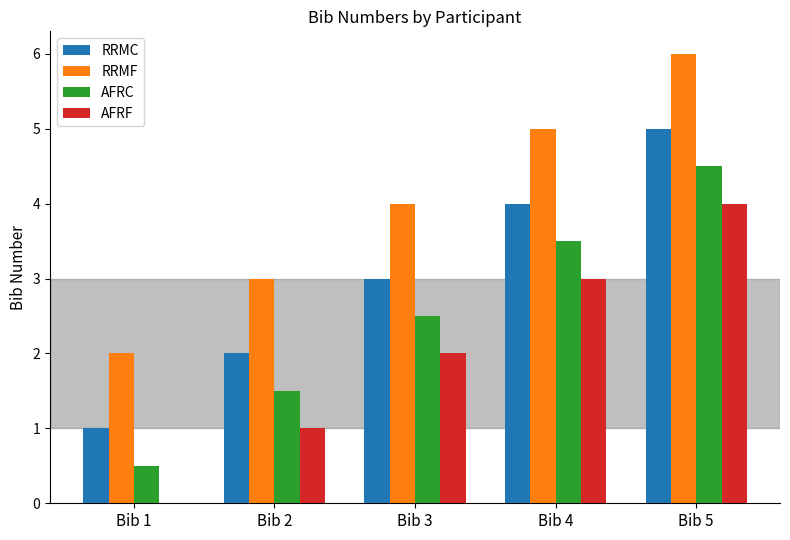

What is the difference between the AFRF values at Bib 3 and Bib 4?

1.0